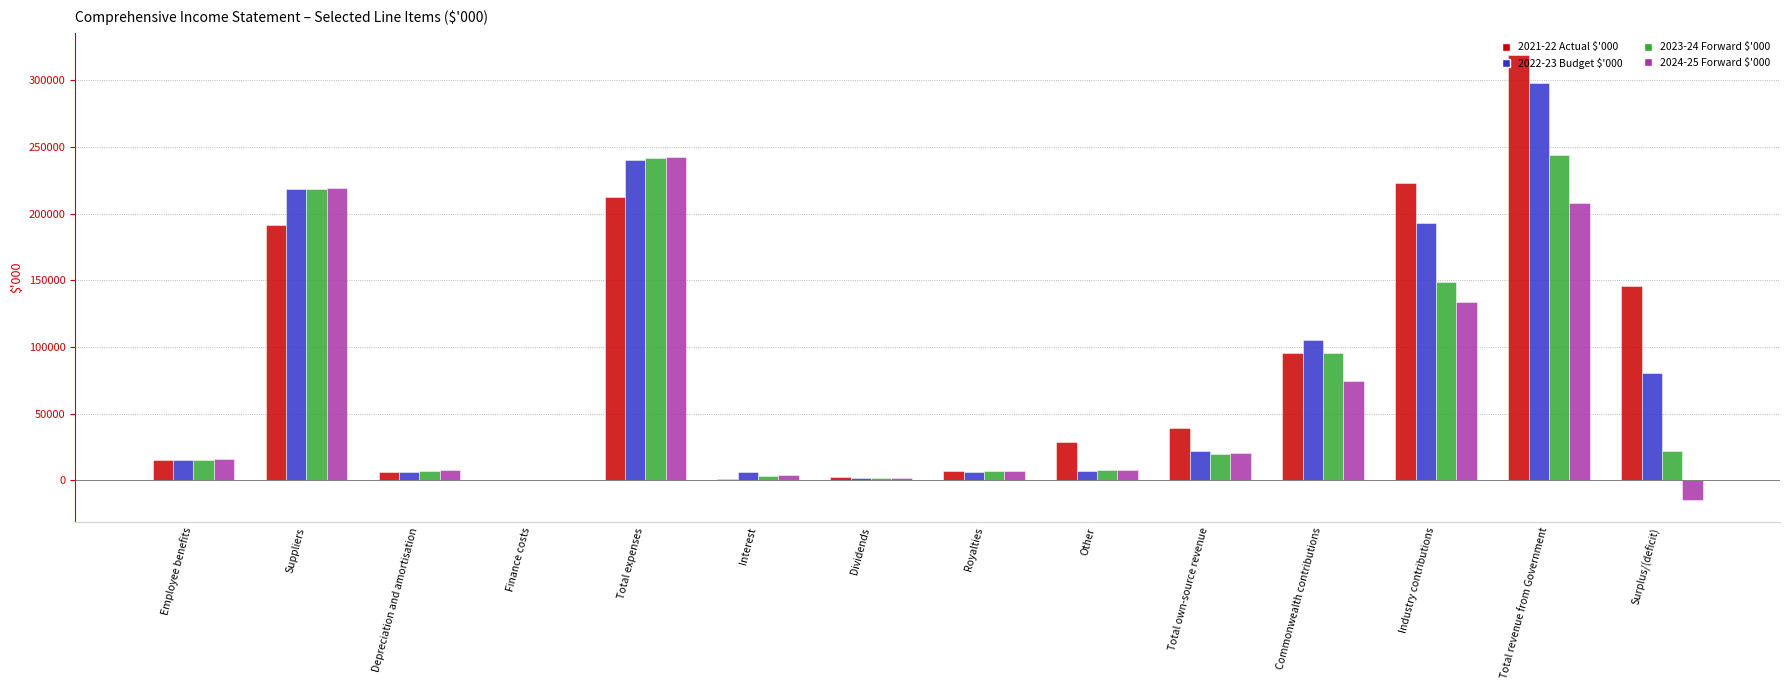

What is the total value across all series at Total own-source revenue?

101517